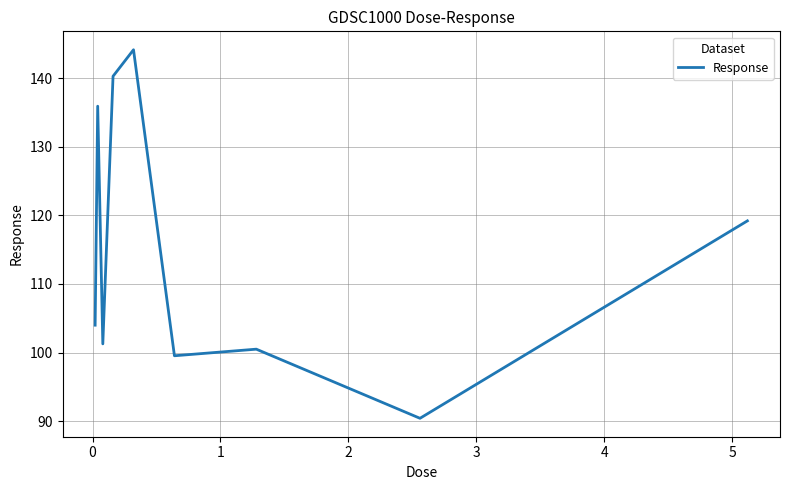

What is the difference between the second highest and minimum values?

49.9